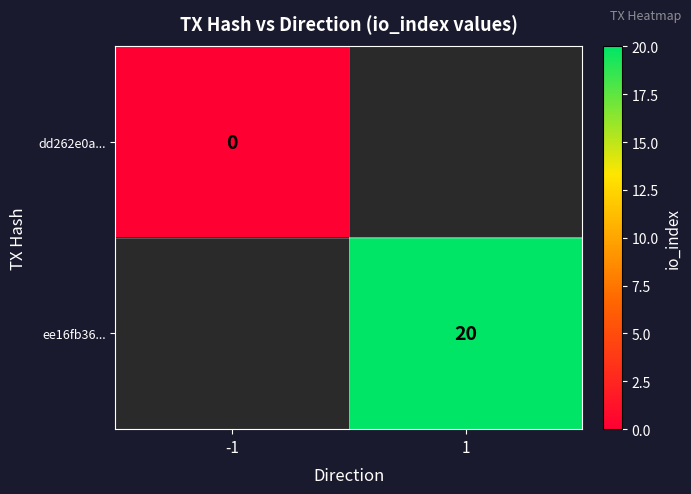

Is the value of ee16fb36... at 1 greater than the value of dd262e0a... at -1?

Yes